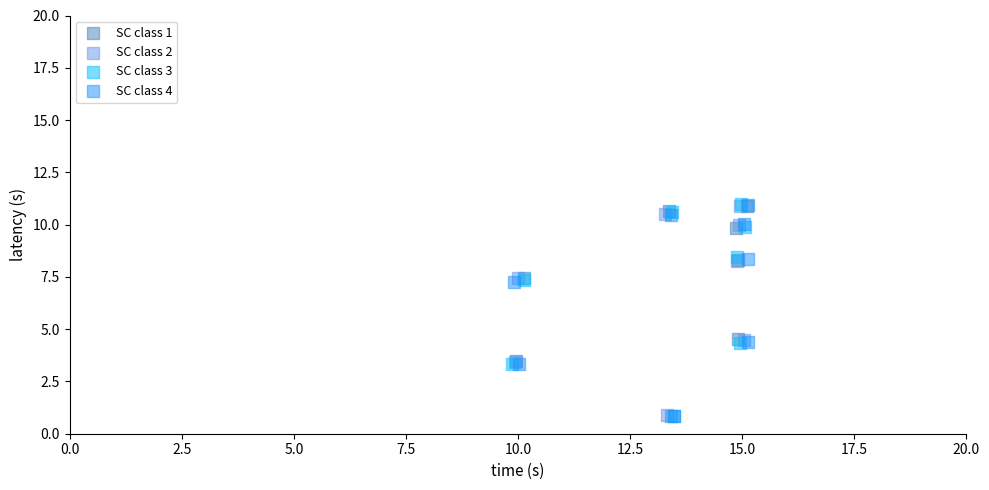

What are all the series names shown in the legend?

SC class 1, SC class 2, SC class 3, SC class 4